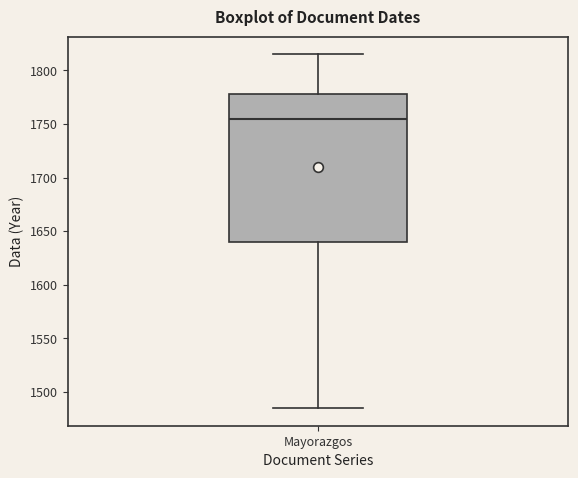

Transcribe this box plot: give where the median line is, the range the box spans, and where the two whiskers end, as read against the y-axis. The values are not printed on the chart, so give them approximately, as read against the axis.

median 1755, box 1640 to 1780, whiskers 1485 to 1815